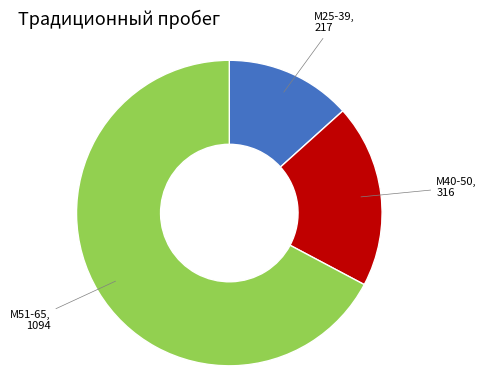

Approximately how many times larger is the value at М51-65 compared to М25-39?

5.0